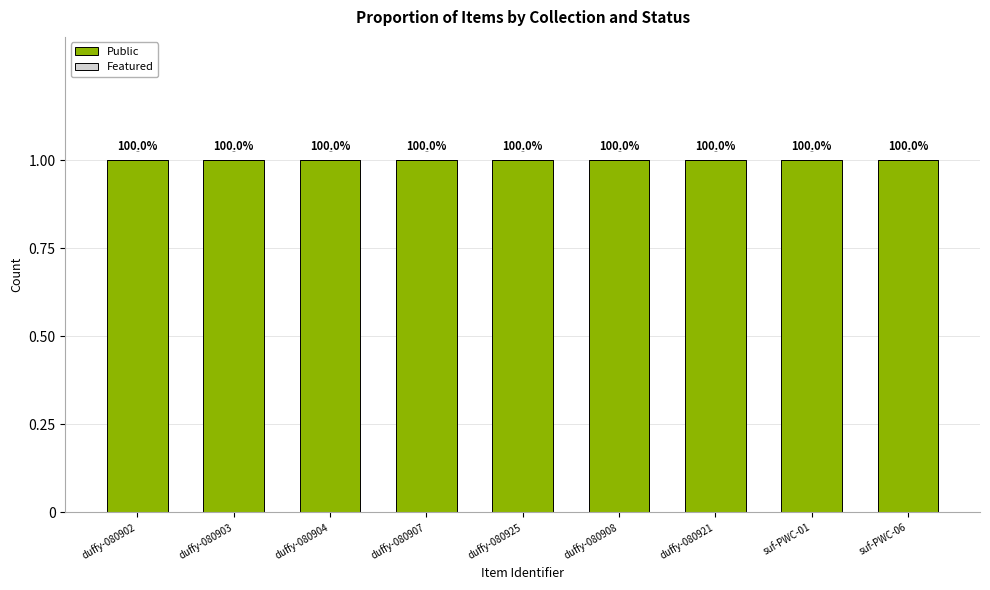

Which series changed the most between duffy-080903 and duffy-080907?

Public